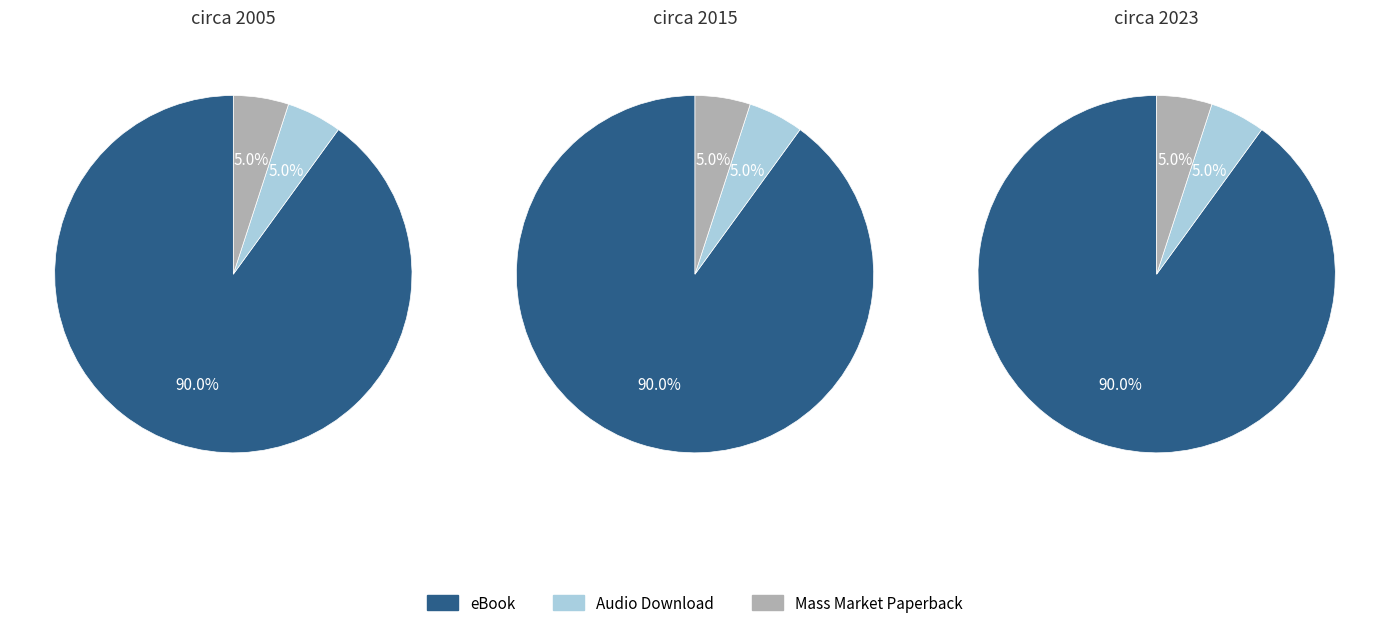

Which has a higher value, Audio Download or eBook?

eBook